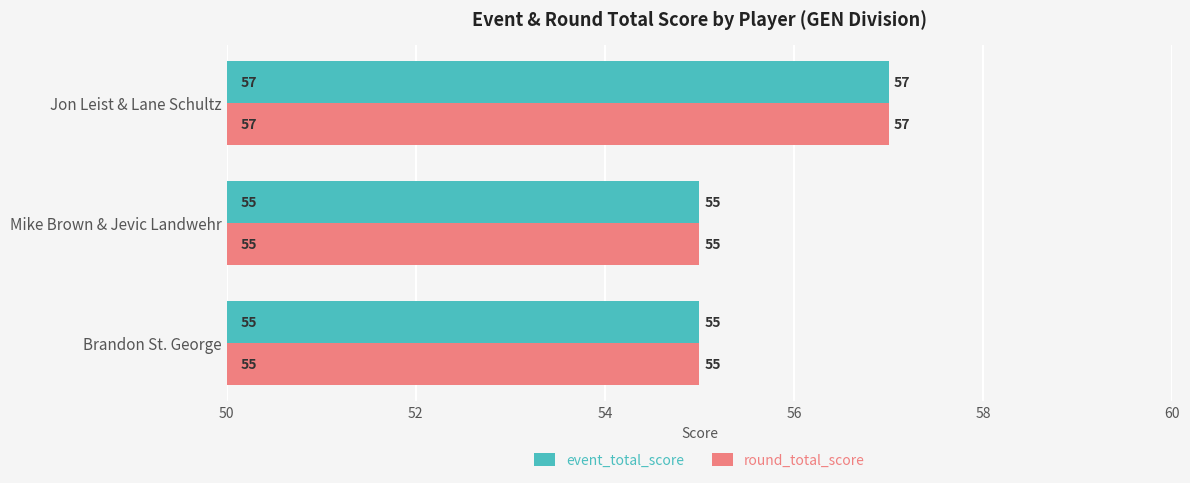

At which category is the sum across all series the highest?

Jon Leist & Lane Schultz